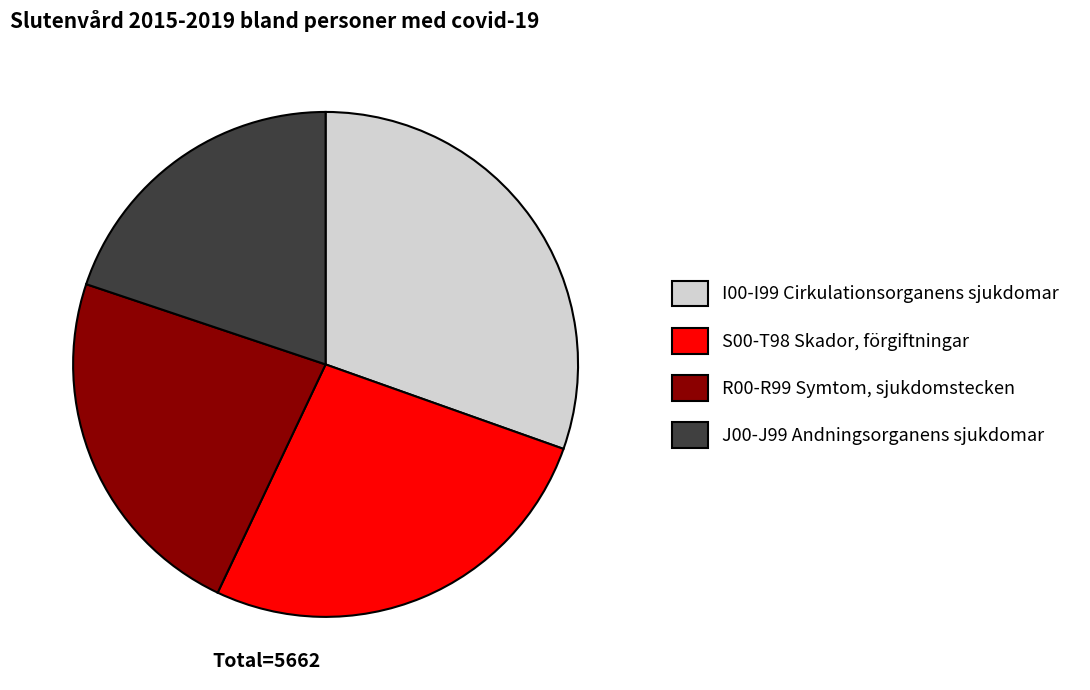

Is the sum of R00-R99 Symtom, sjukdomstecken and J00-J99 Andningsorganens sjukdomar greater than half?

No